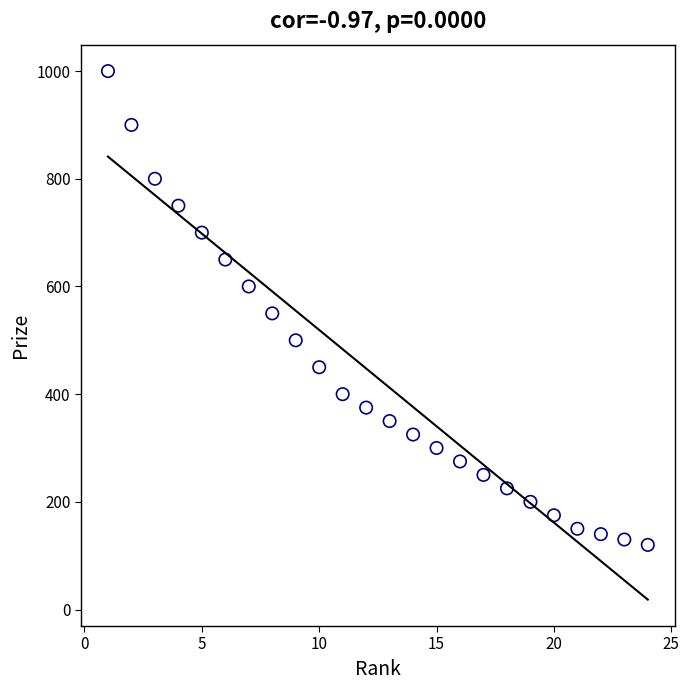

What is the range of Y values (max minus min)?

880